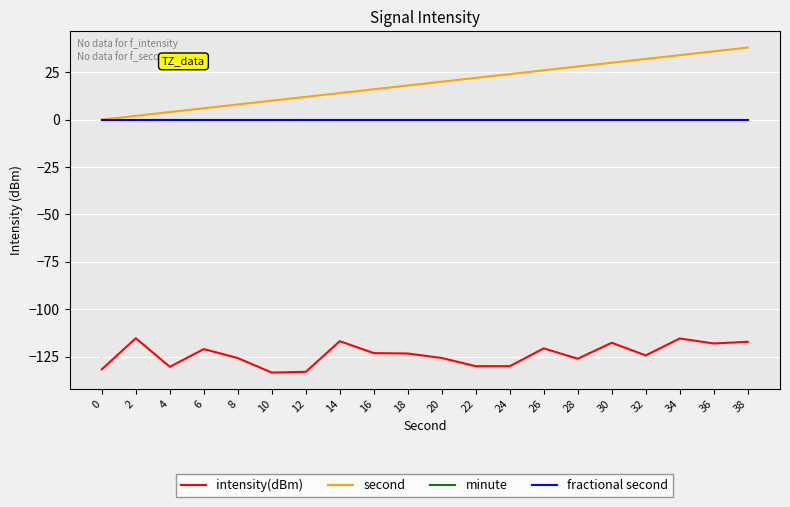

List the series in order of their peak value, lowest first.

intensity(dBm), minute, fractional second, second